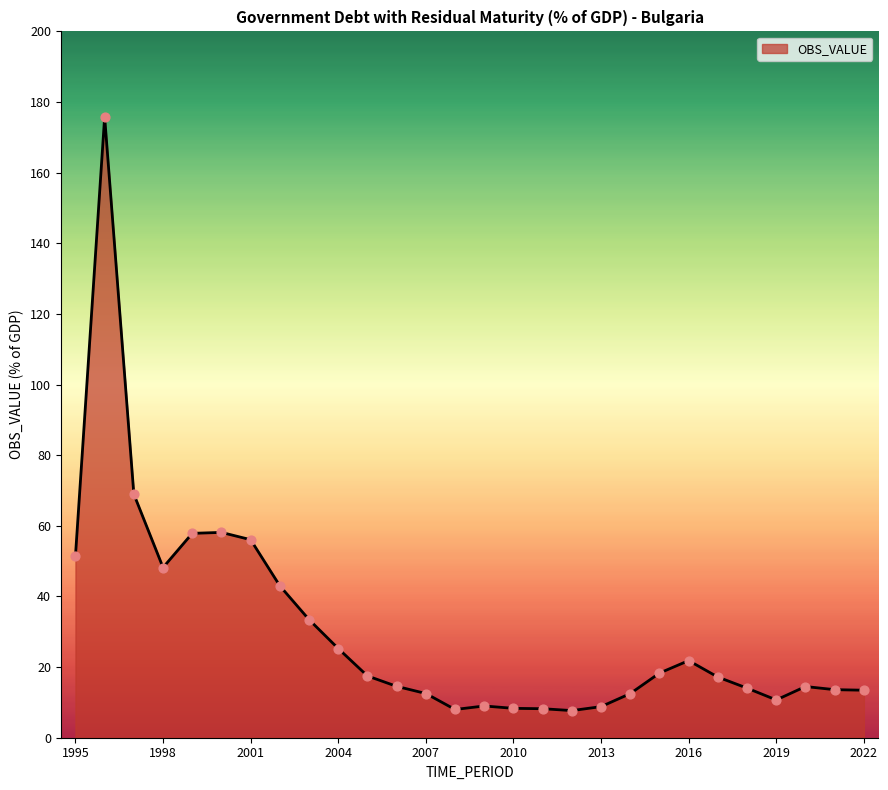

What is the greatest value displayed?

175.8